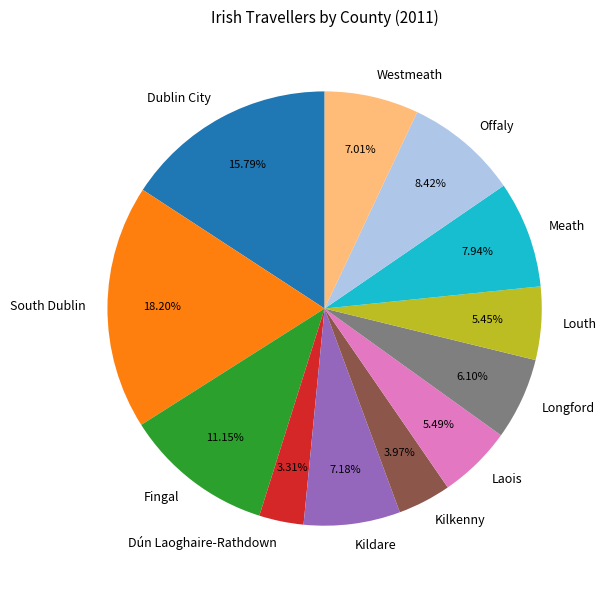

What percentage is the Fingal slice, to the nearest percent?

11%